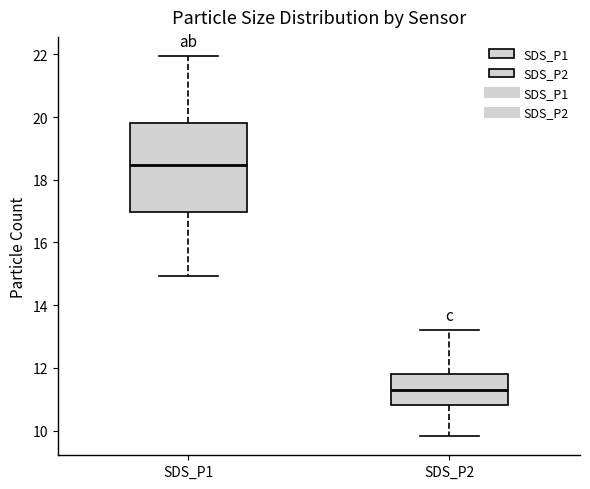

Reading left to right, read every box against the y-axis: the position of its median line, the range the box covers, and the ends of its whiskers. The values are not printed on the chart, so give them approximately, as read against the axis.

SDS_P1: median 18.4, box 17.0 to 19.8, whiskers 15.0 to 22.0
SDS_P2: median 11.2, box 10.8 to 11.8, whiskers 9.8 to 13.2